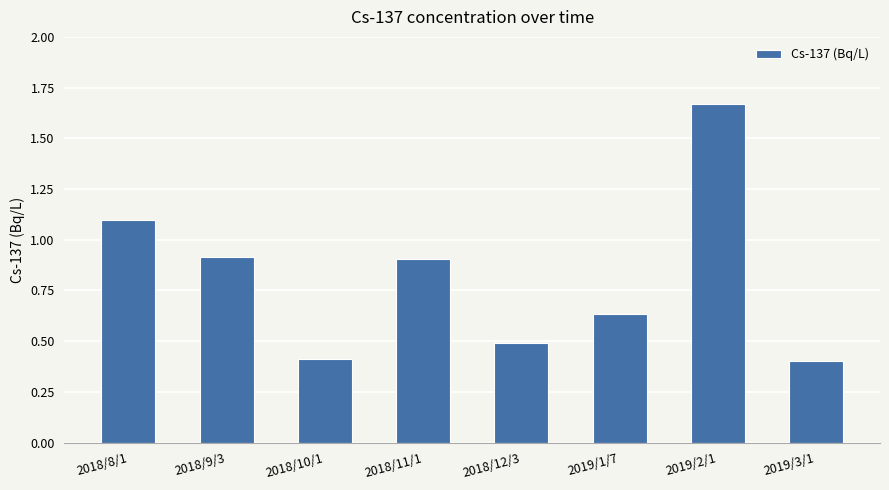

What position from the right is 2019/2/1?

2